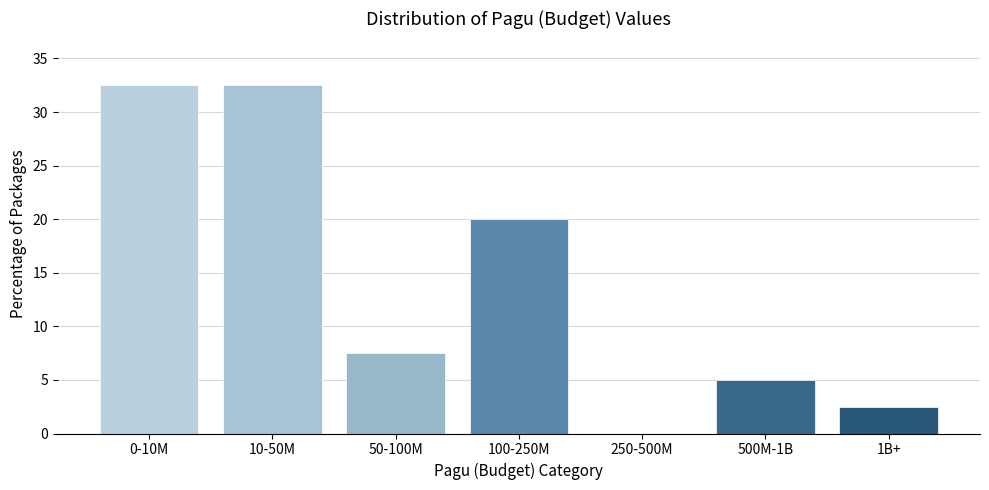

Reading left to right, what are all the values shown in this chart?

0-10M=32.5	10-50M=32.5	50-100M=7.5	100-250M=20.0	250-500M=0.0	500M-1B=5.0	1B+=2.5